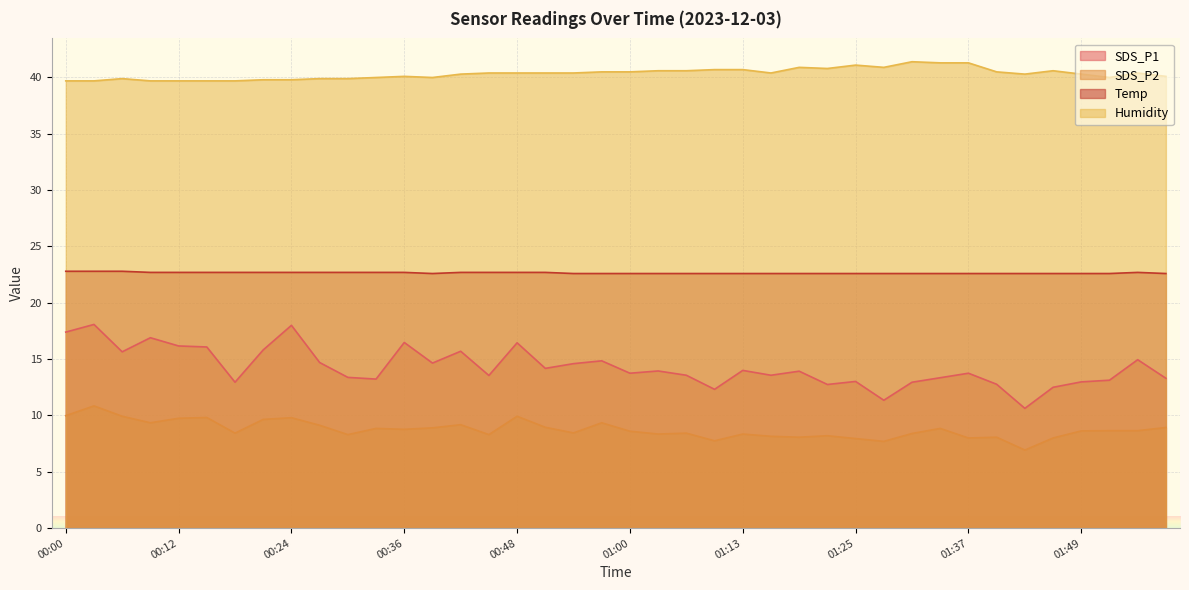

At which category does the chart reach its peak across all series?

01:31